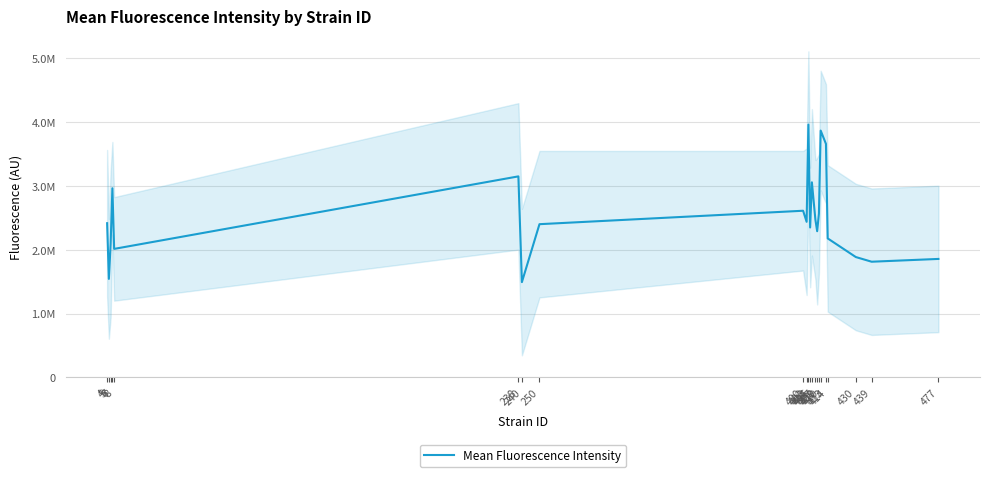

Where is the data nearest to the value 2727961?

400